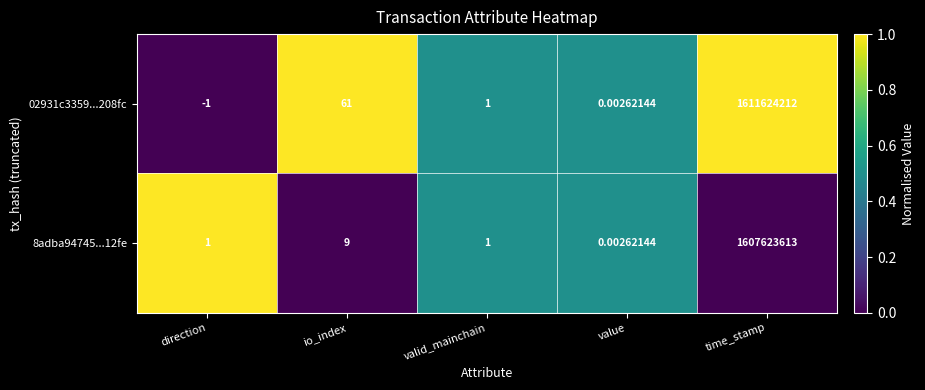

Which series has the largest total across all categories?

02931c3359...208fc